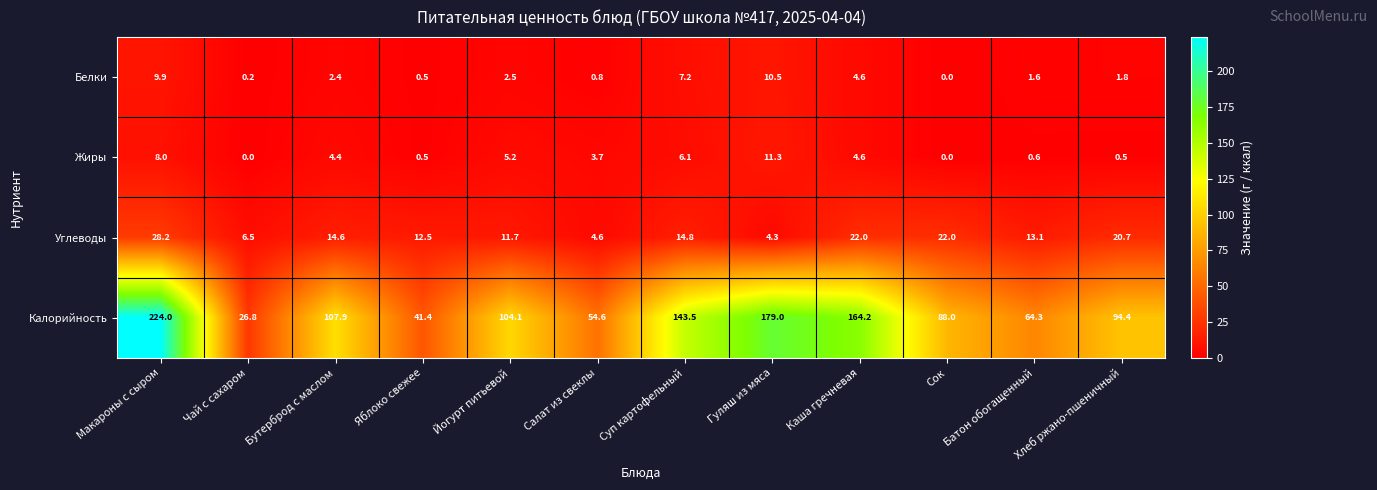

Rank the series by their maximum value, from highest to lowest.

Калорийность, Углеводы, Жиры, Белки